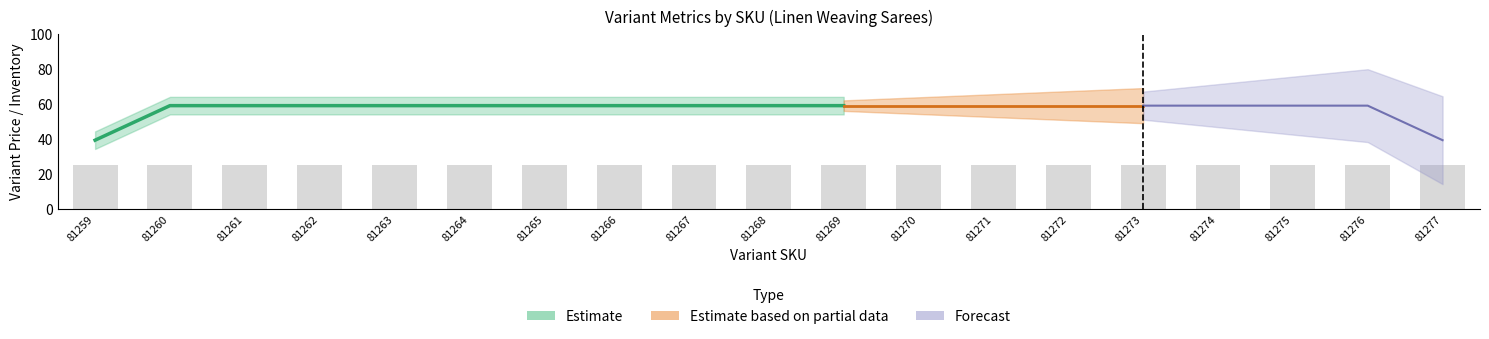

The value of Variant Price at 81264 is 59. True or false?

True